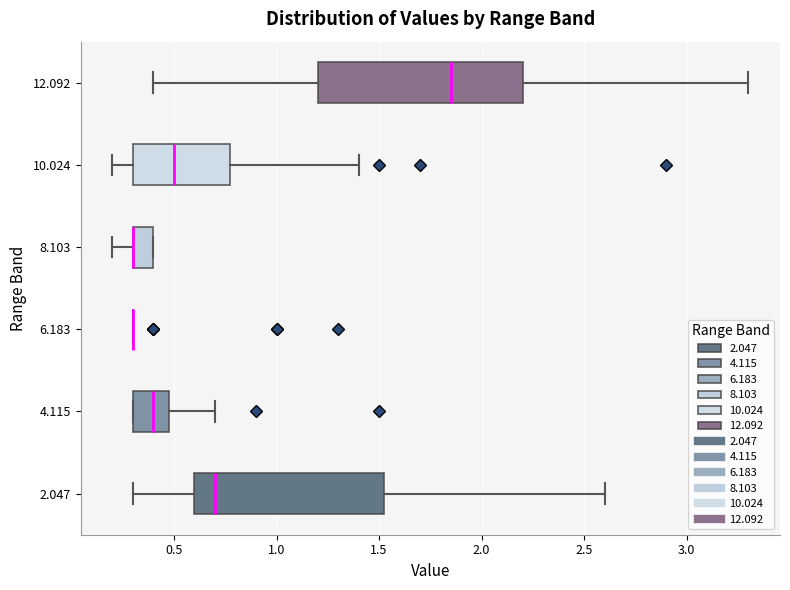

Where is the left edge of the box at y = 8.103 on the x-axis? The values are not printed on the chart, so give them approximately, as read against the axis.

0.30